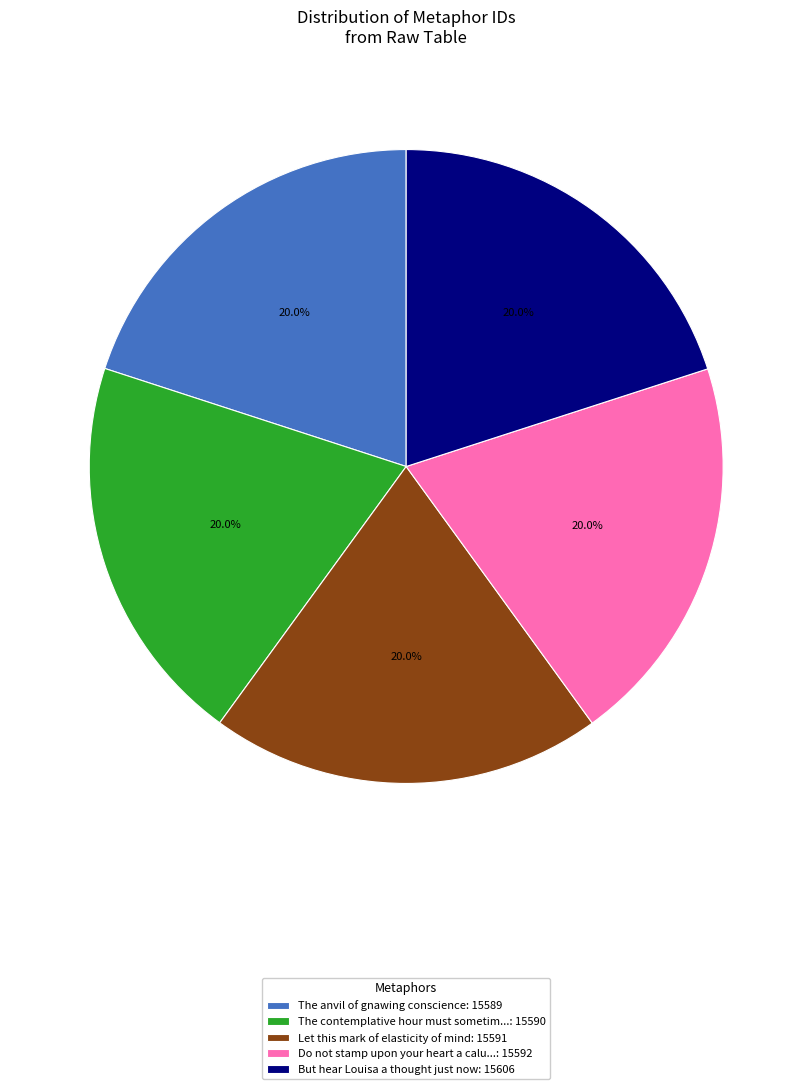

Approximately how many times larger is the value at But hear Louisa a thought just now: 15606 compared to The contemplative hour must sometim...: 15590?

1.0